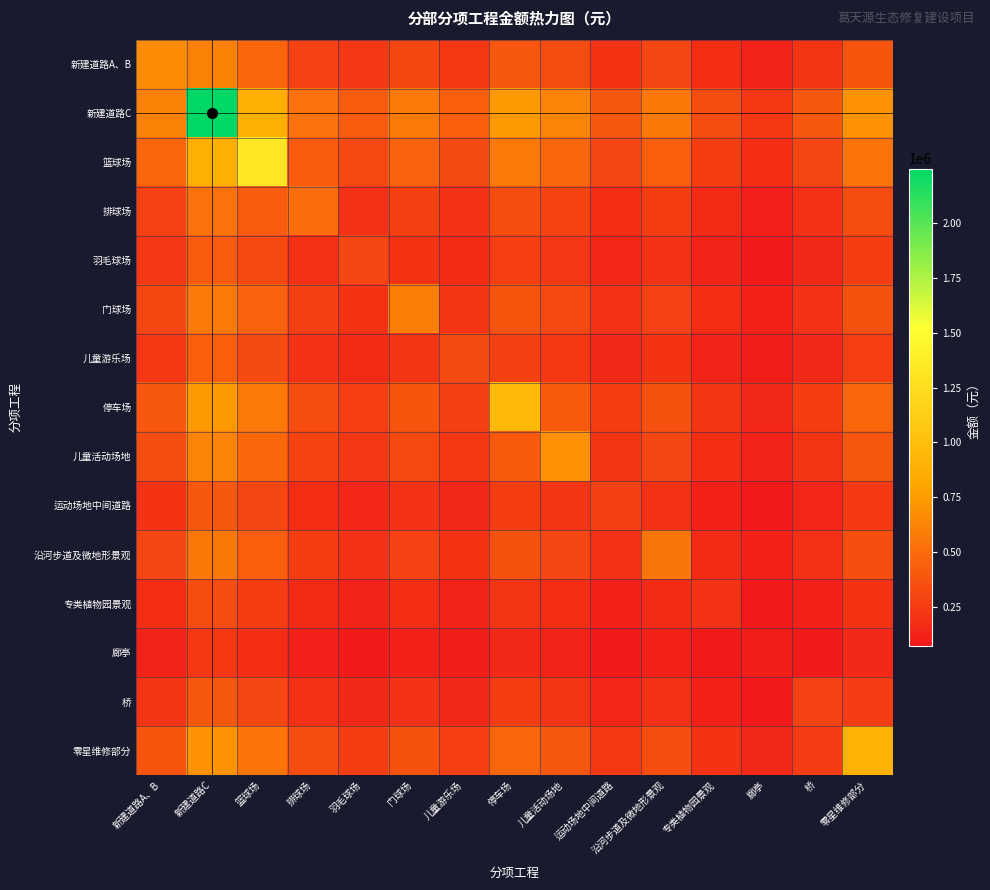

Count the number of categories in the chart.

15